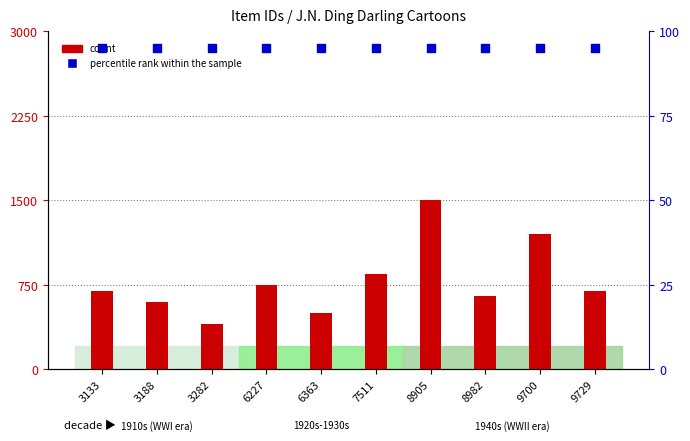

At how many categories does at least one series exceed 1313?

1